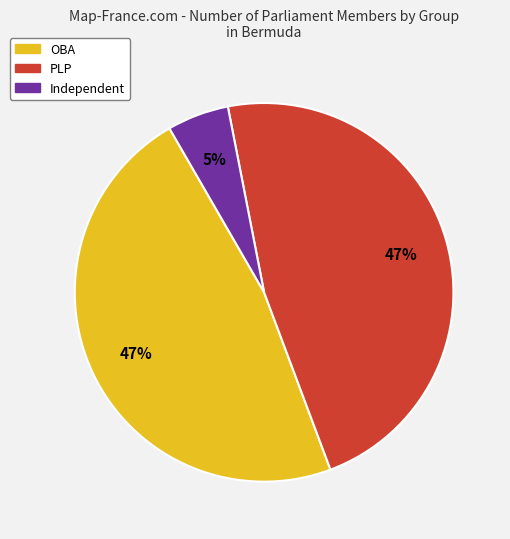

To the nearest percent, what portion does PLP represent?

47%